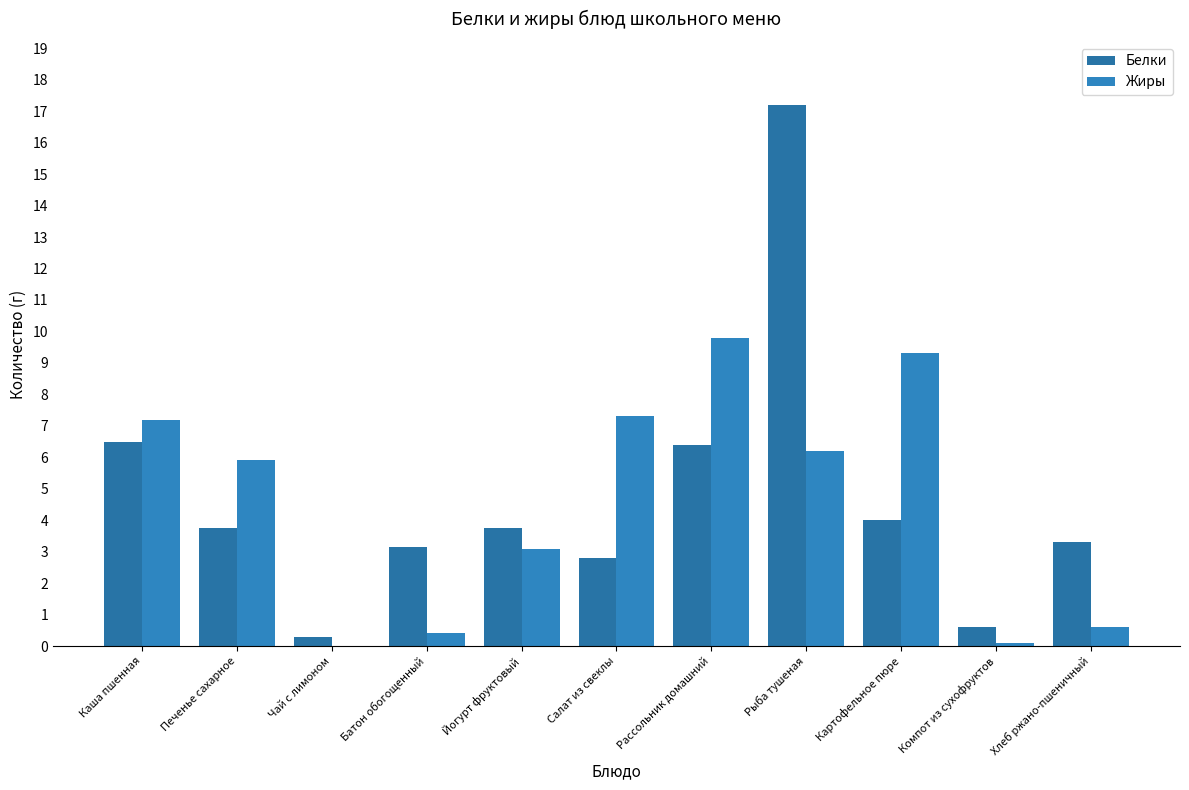

How many groups of bars are there?

11